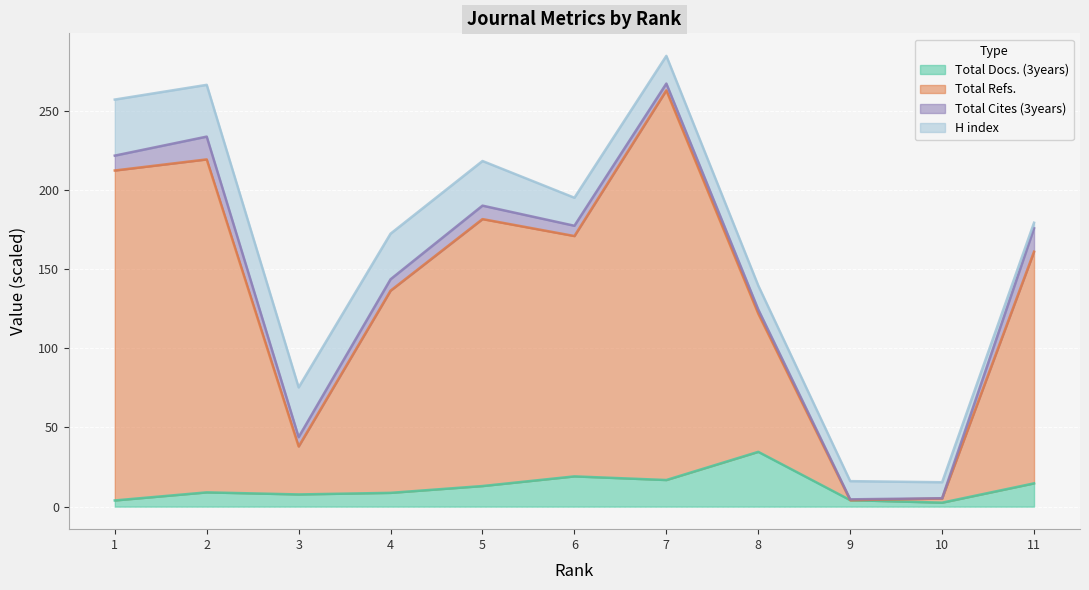

The Total Docs. (3years) series shows 14.7 at 11. True or false?

True